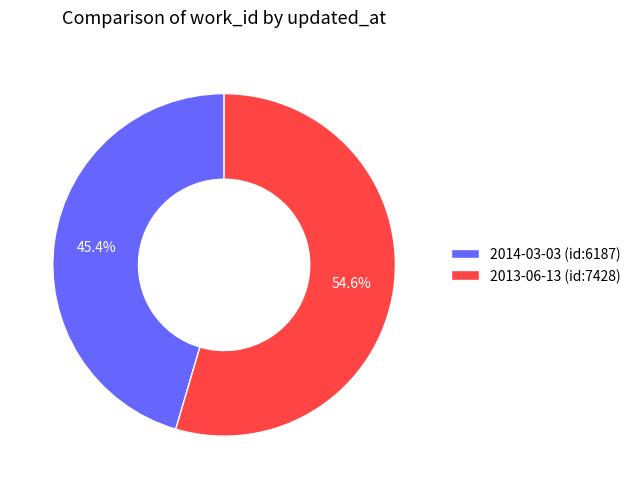

Which slice is the smallest?

2014-03-03